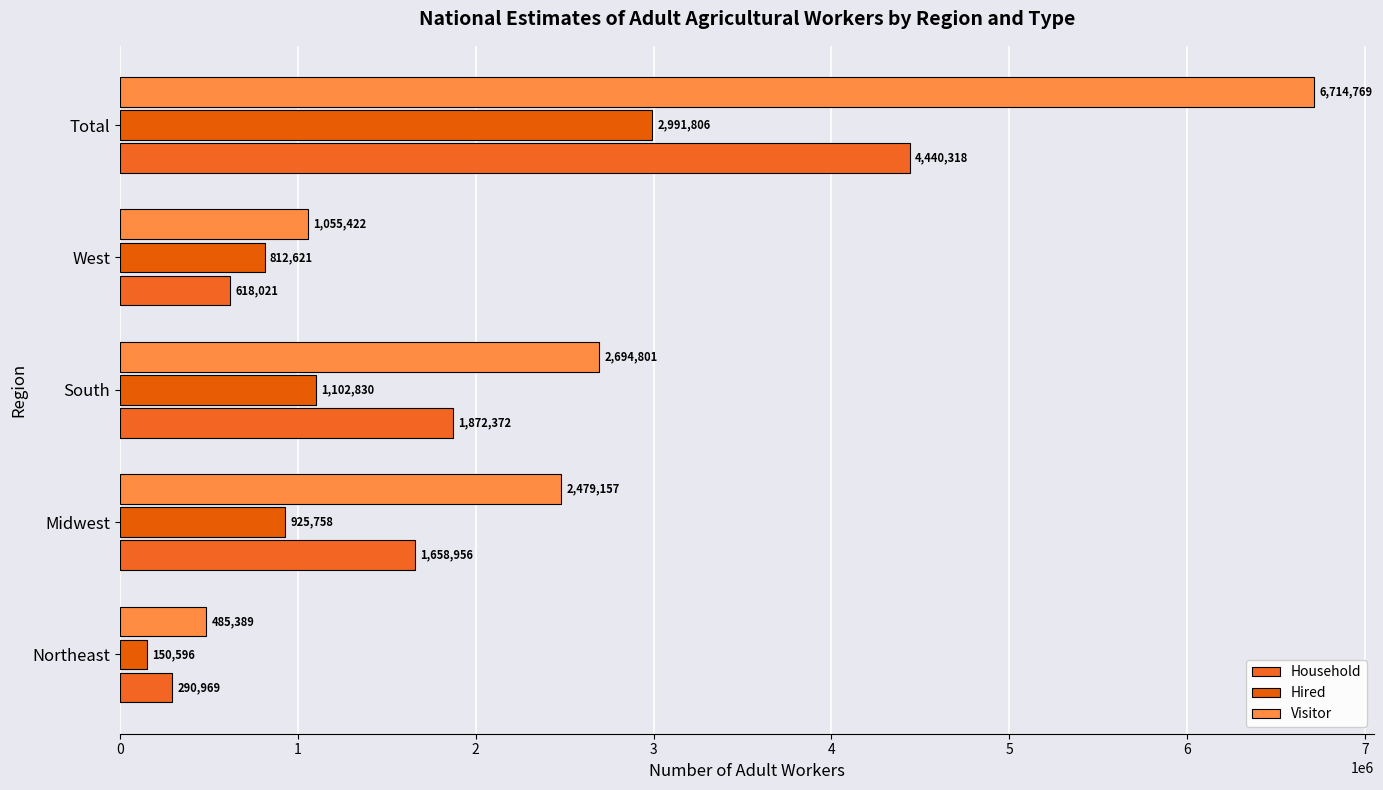

How many distinct data groups are displayed?

3